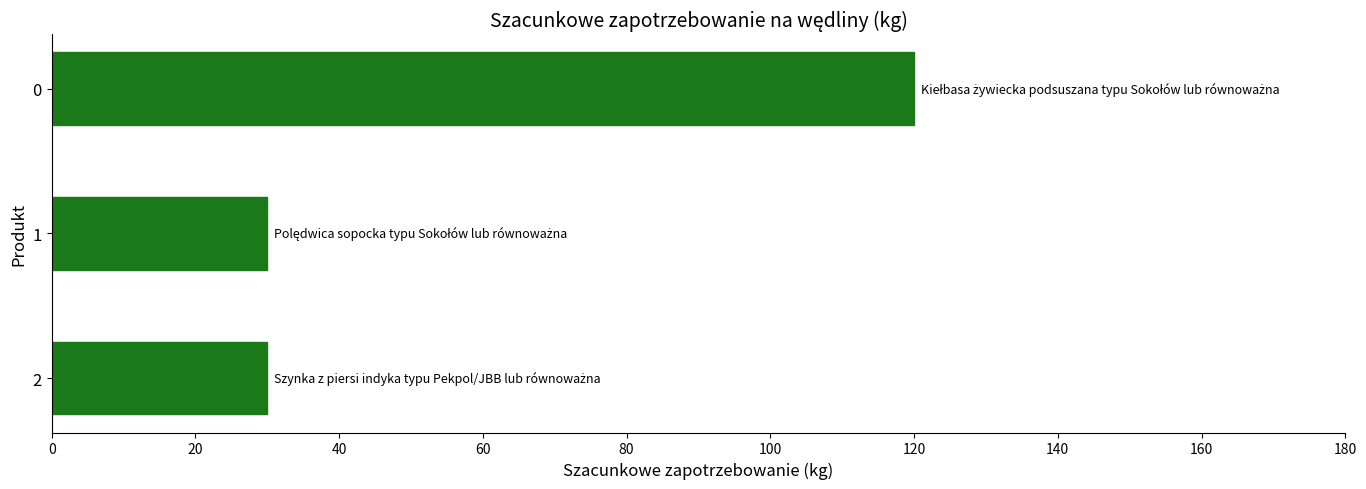

What is the difference between the maximum and second lowest values?

90